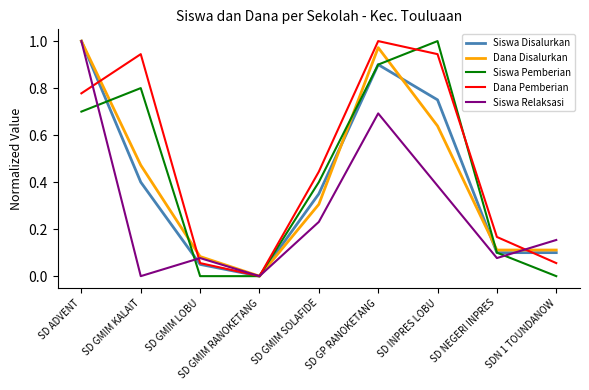

Which series changed the most between SD GMIM LOBU and SD GP RANOKETANG?

Dana Pemberian